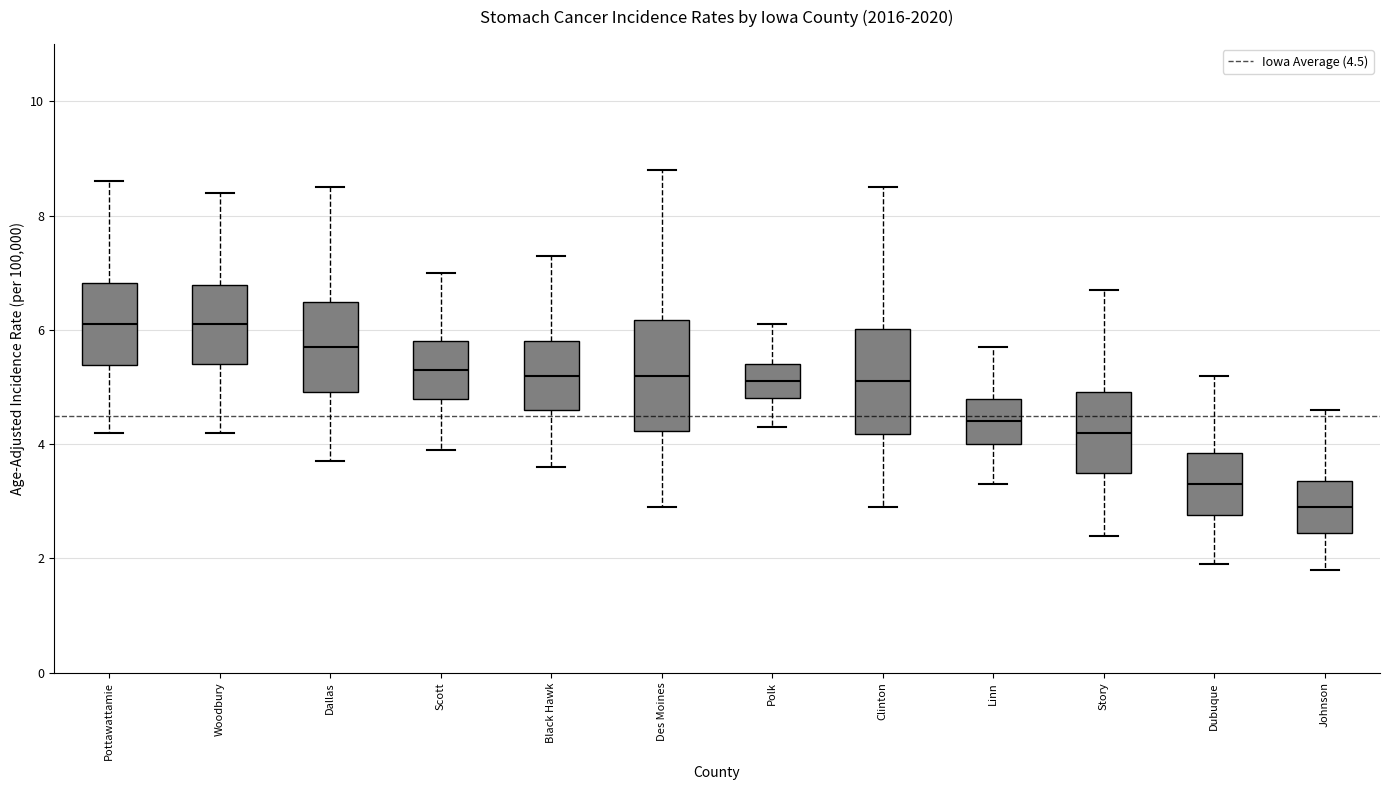

Which box has the lowest median line?

Johnson